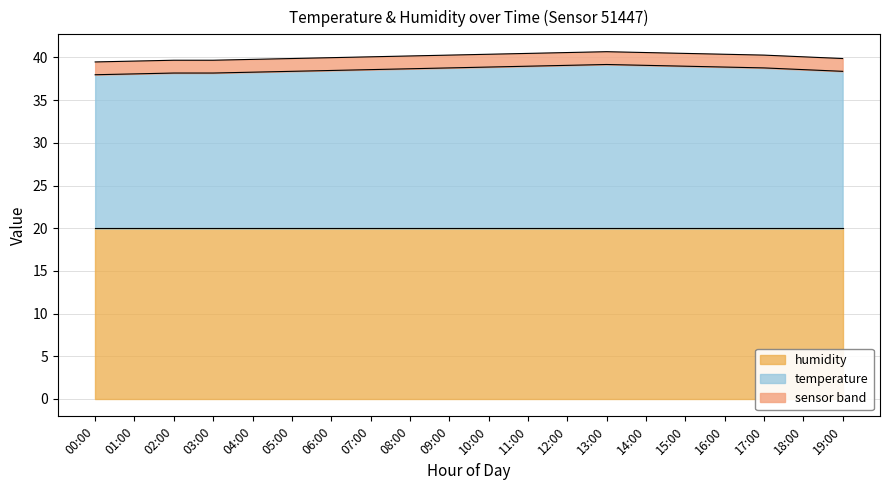

What is the difference between the maximum and minimum values?

1.2